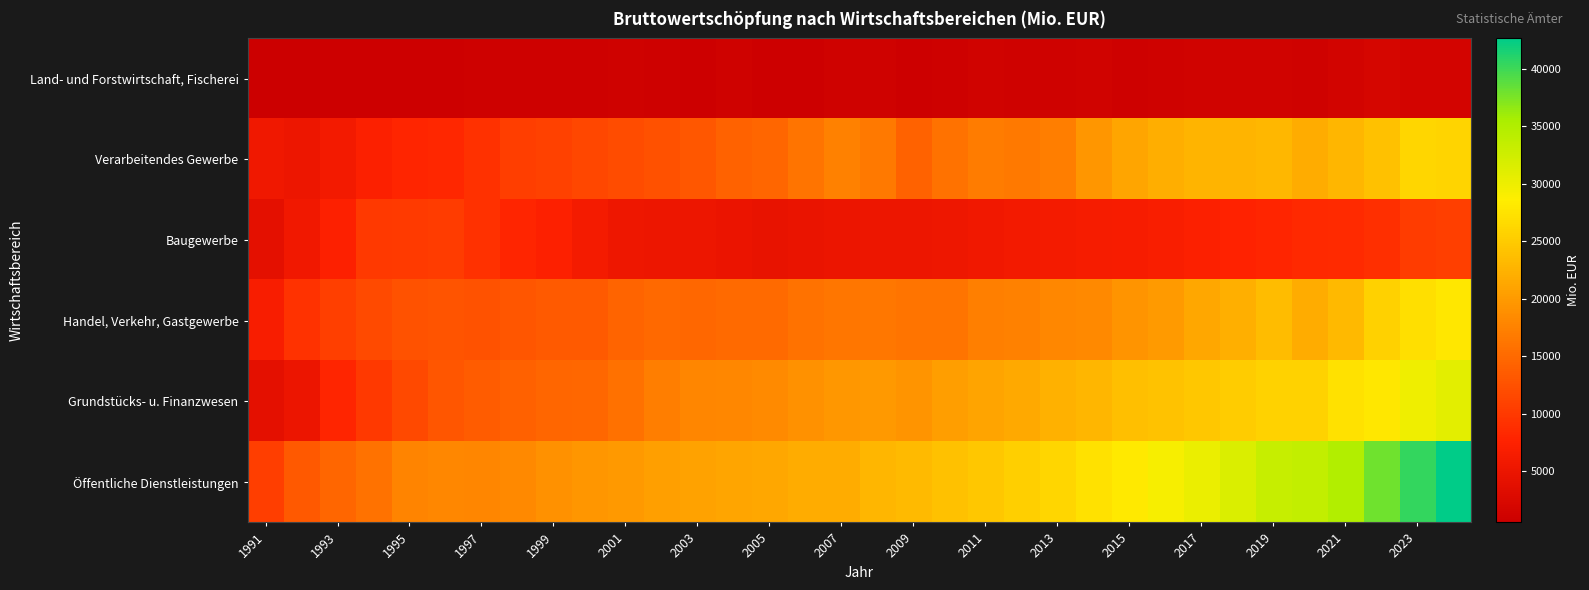

How many series are shown in this chart?

6